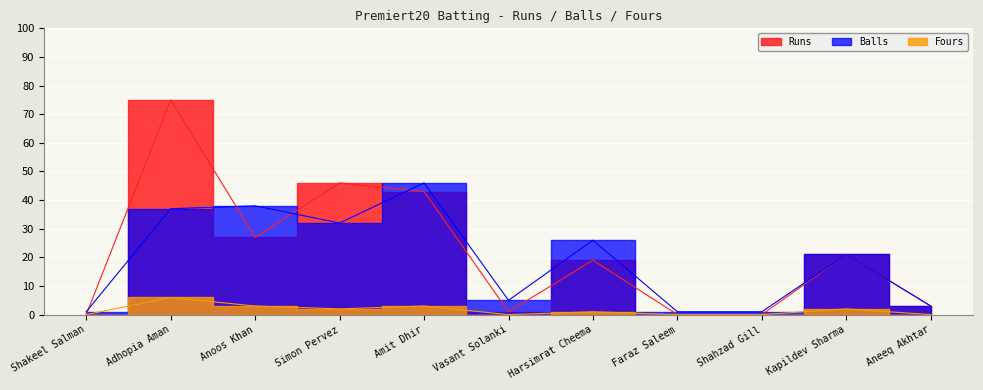

Which series has the widest spread of values?

Runs